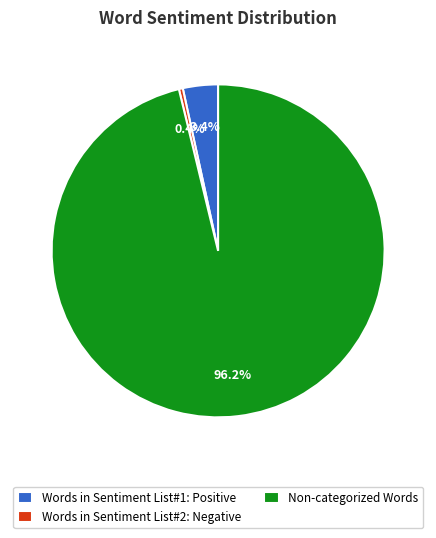

True or false: Words in Sentiment List#1: Positive accounts for 3% of the total.

True